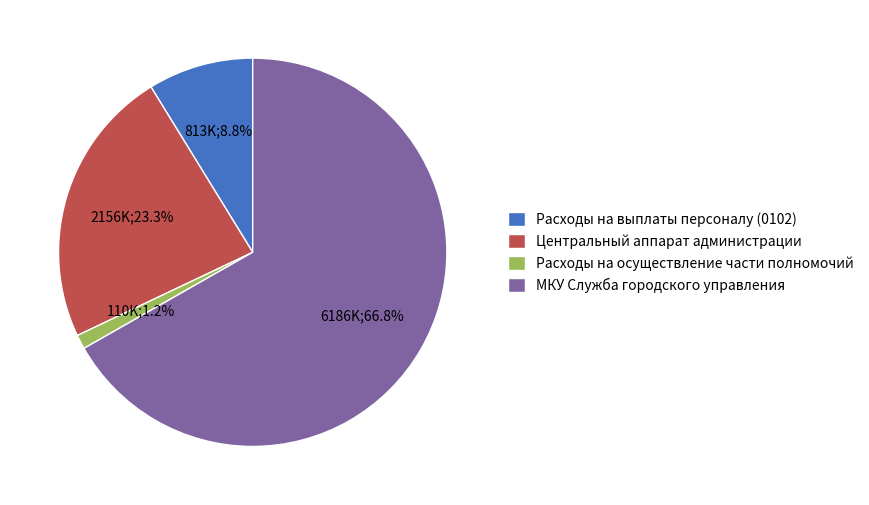

How many segments does this pie chart have?

4